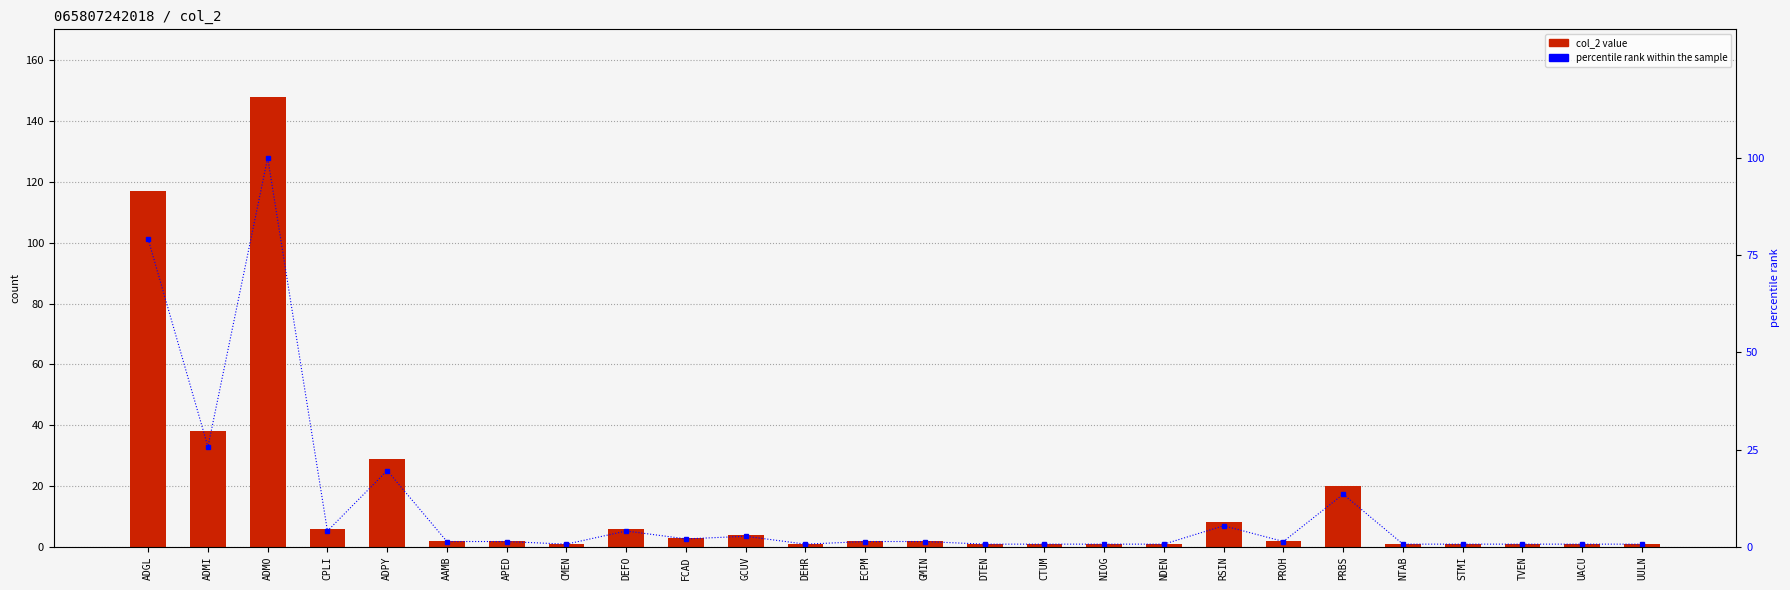

What position from the right is NDEN?

9